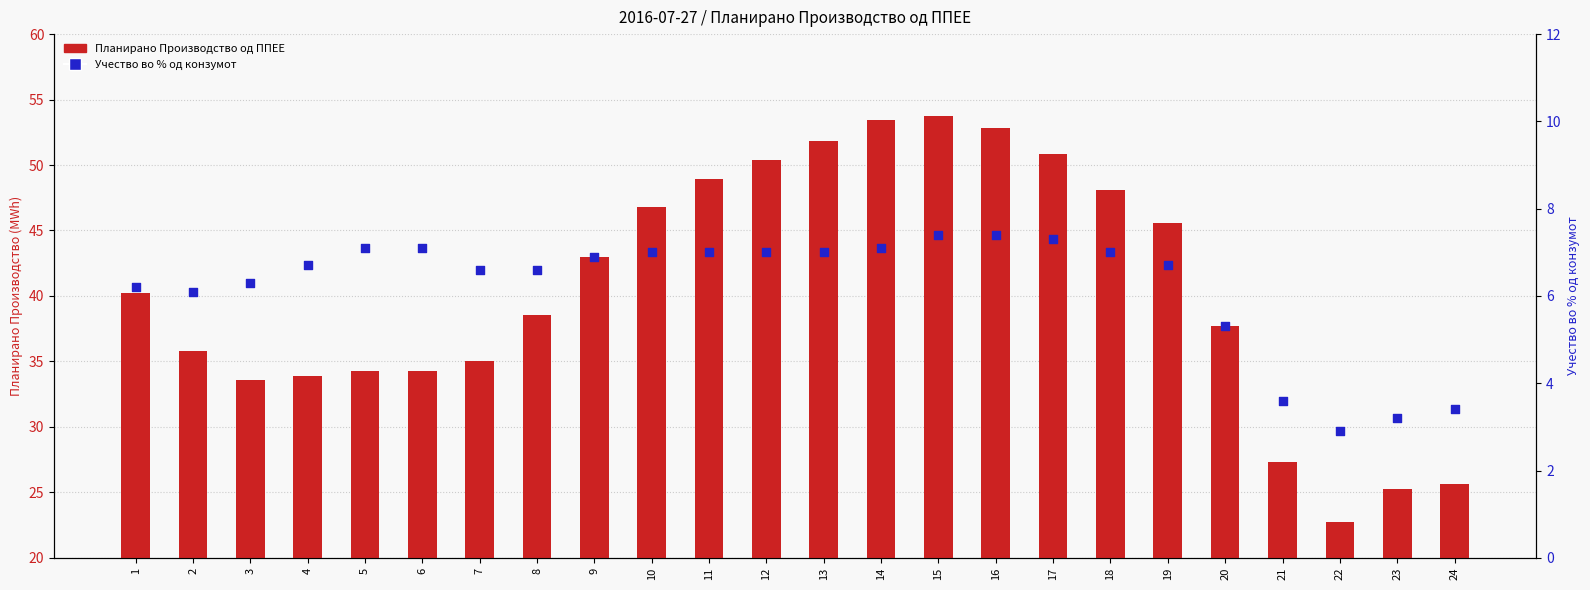

Which series has the largest total across all categories?

Планирано Производство од ППЕЕ